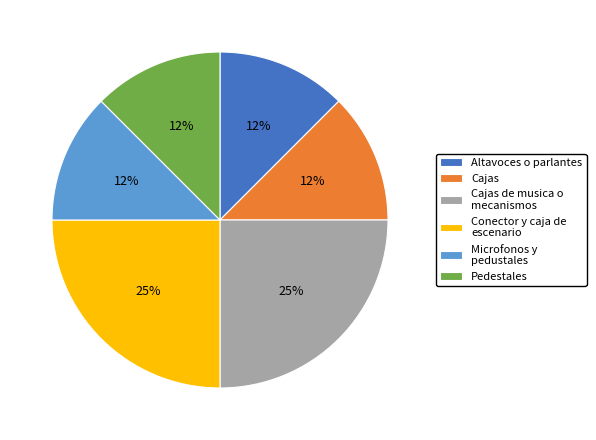

Combined, do Cajas and Cajas de musica o mecanismos account for over 50%?

No